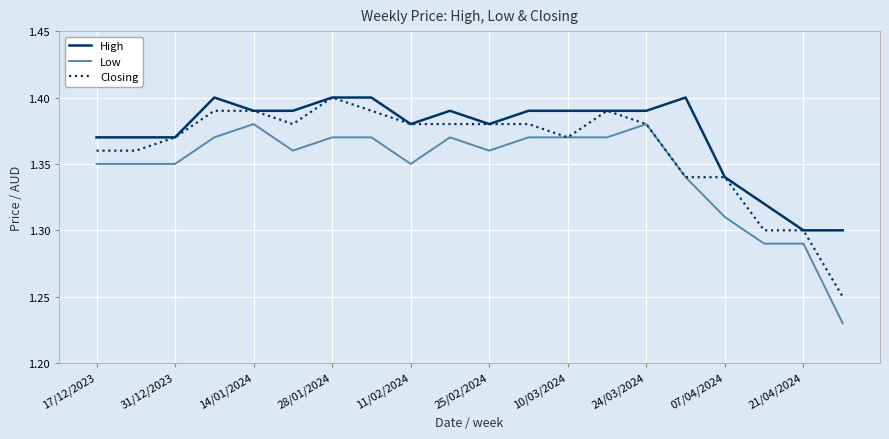

List the series in order of their overall mean, lowest first.

Low, Closing, High